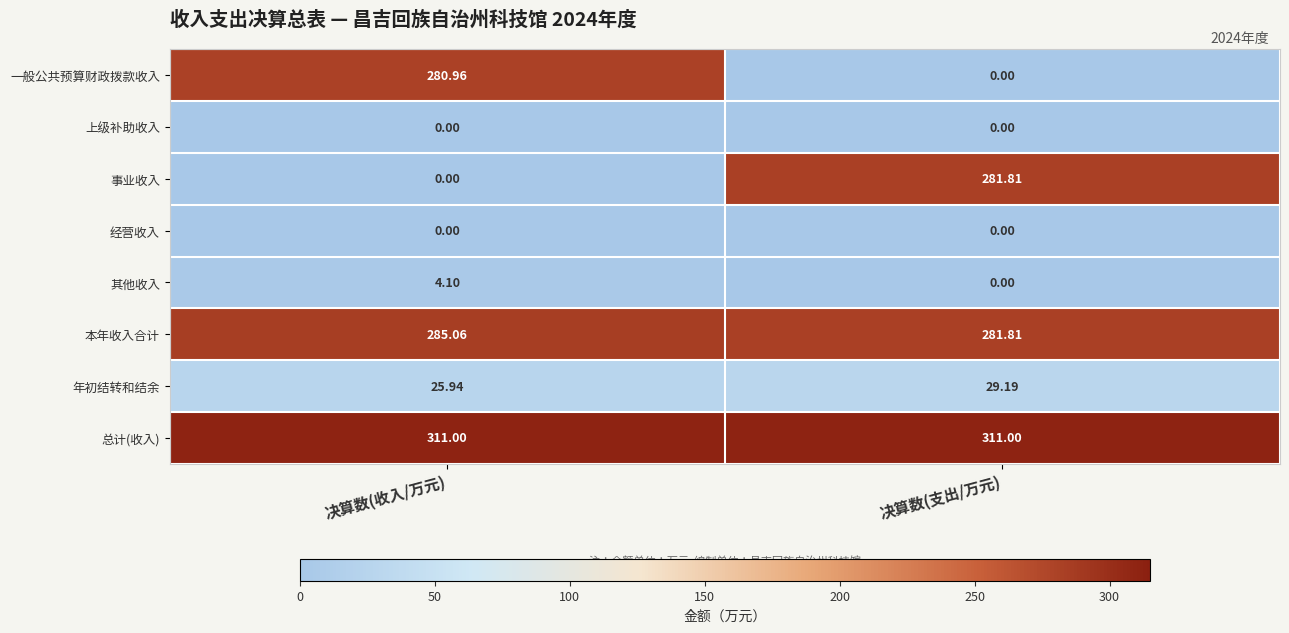

List the labels in order of 其他收入 value, largest first.

决算数(收入/万元), 决算数(支出/万元)